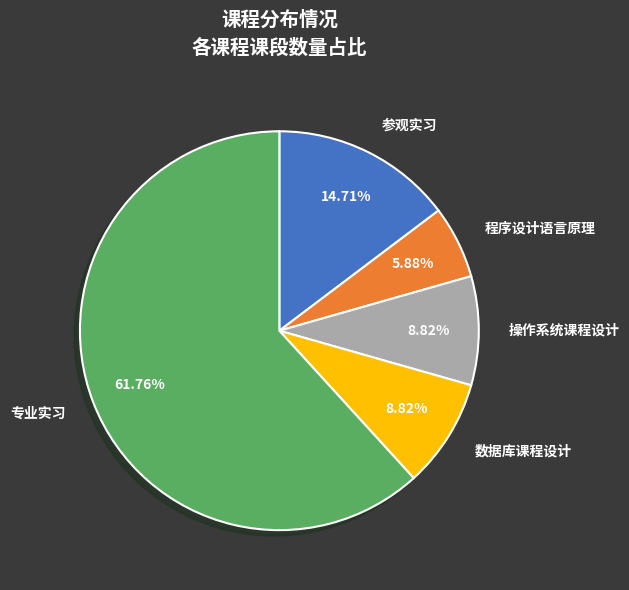

True or false: 参观实习 accounts for 4% of the total.

False